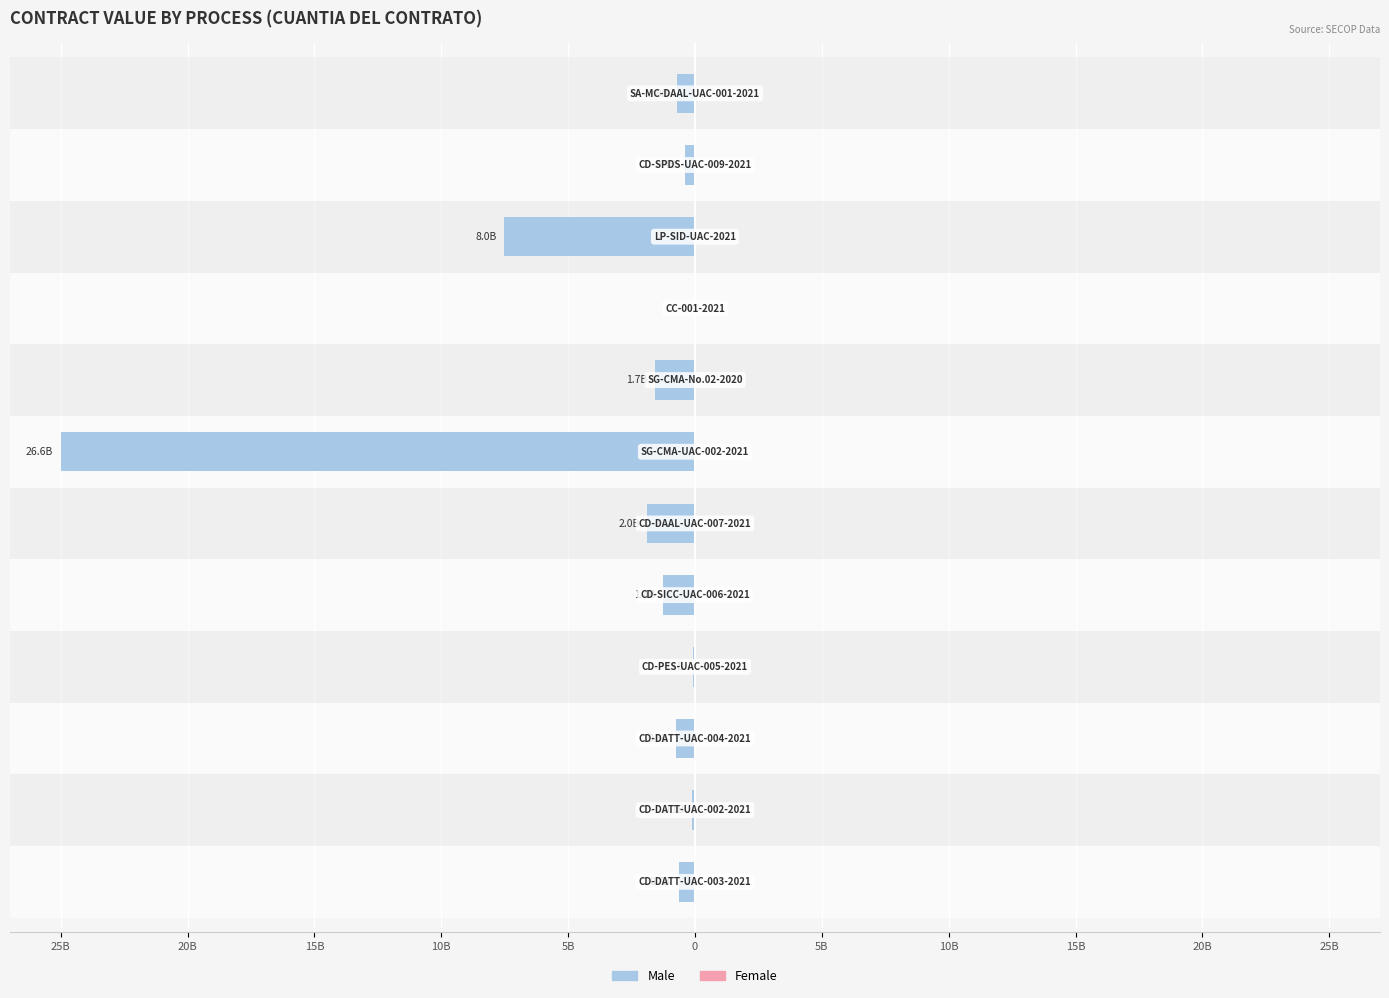

Does the chart contain stacked bars?

No